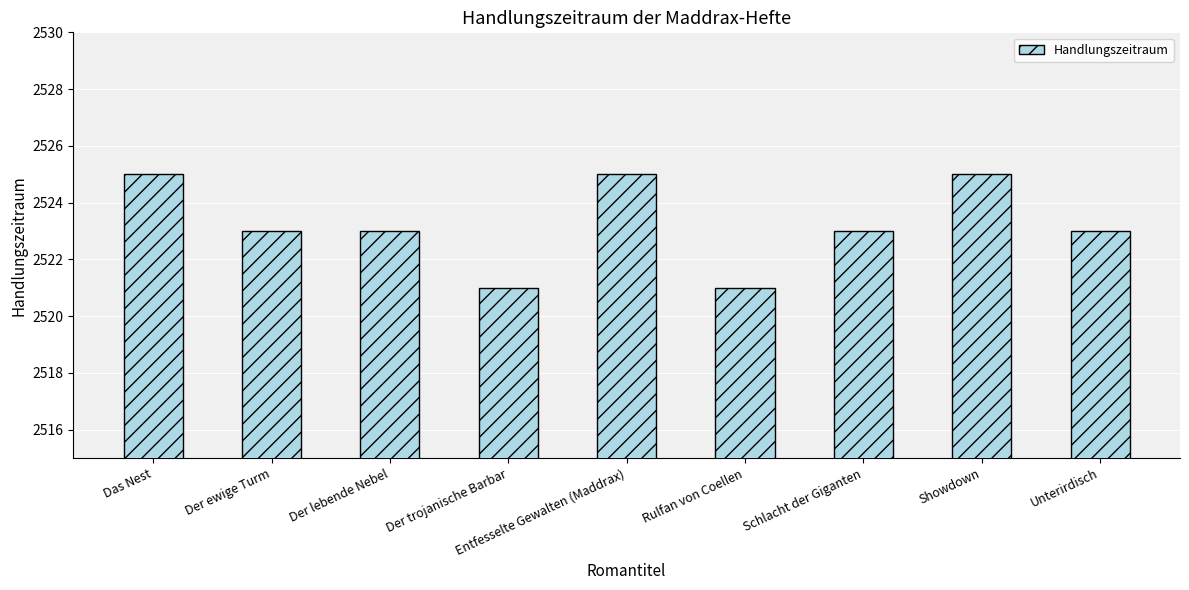

What is the difference between the maximum and minimum values?

4